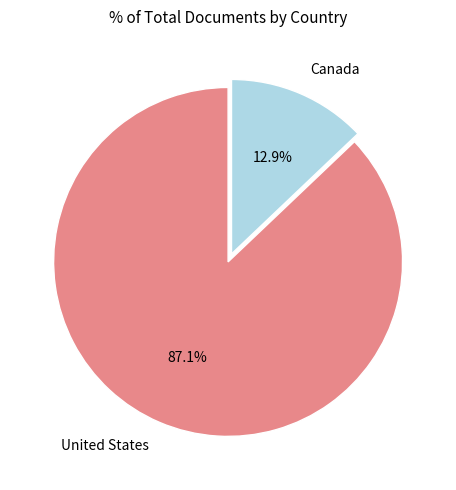

What is the ratio of the value at Canada to the value at United States?

0.1